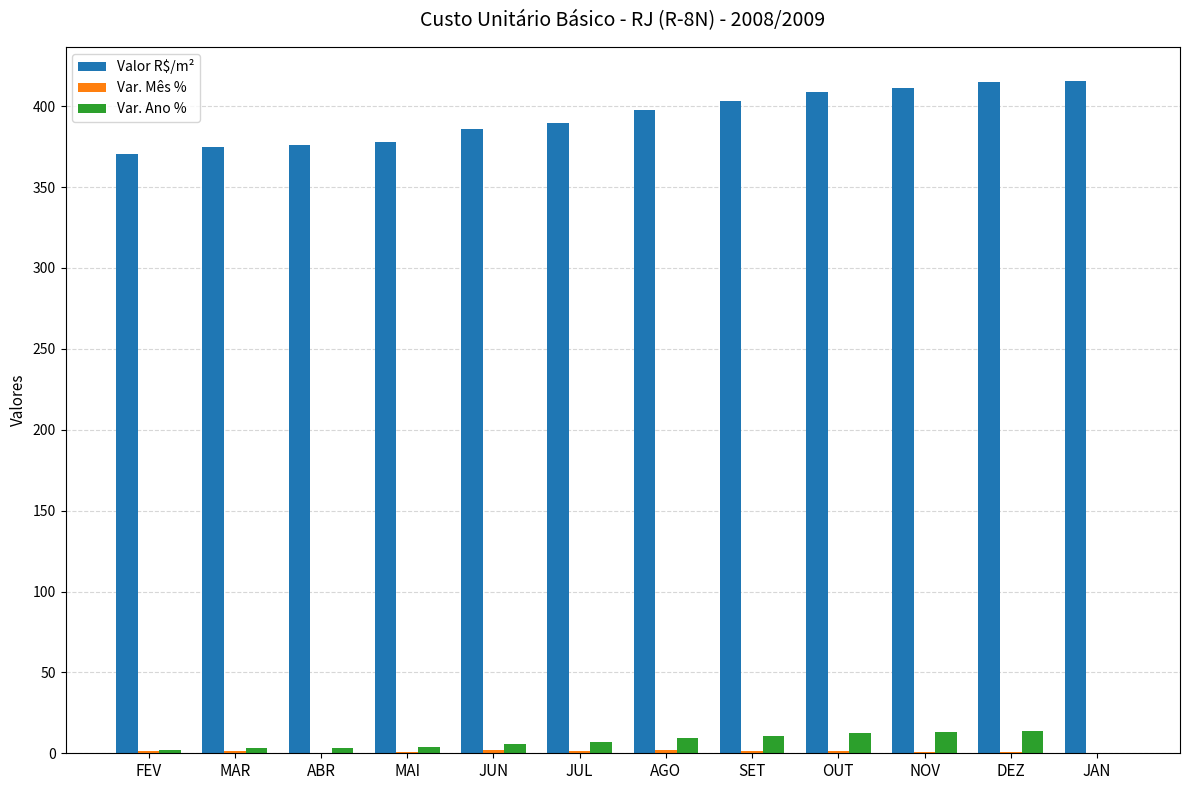

Does the chart contain stacked bars?

No